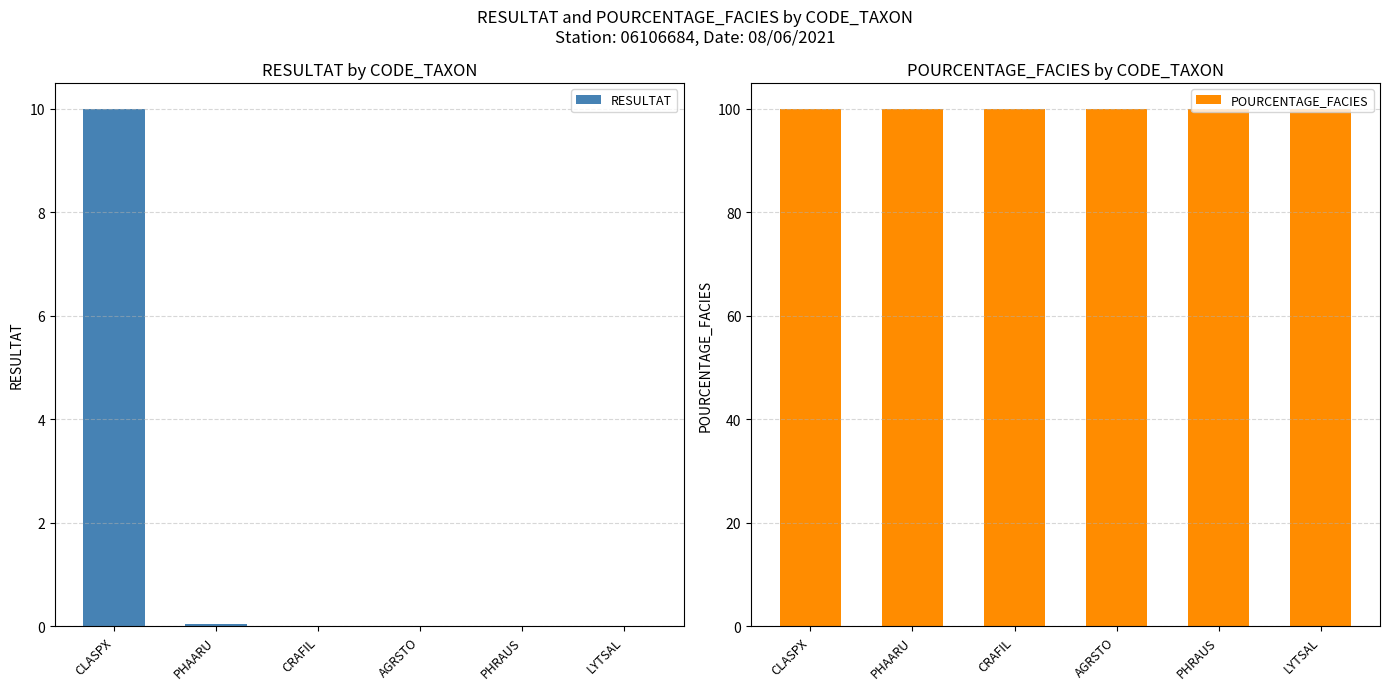

What is the sum of all RESULTAT values?

10.1